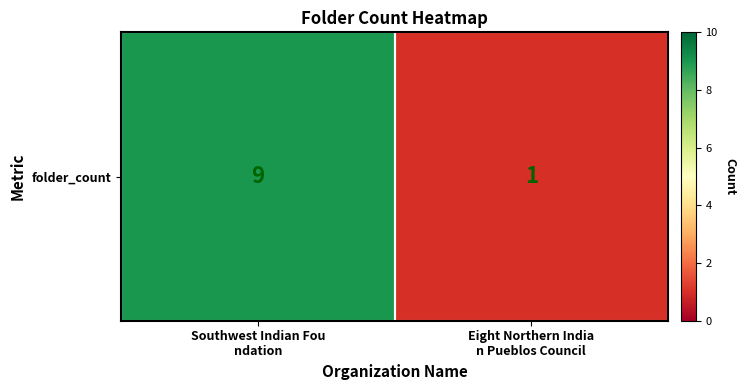

List the labels in order of value, largest first.

Southwest Indian Fou
ndation, Eight Northern India
n Pueblos Council